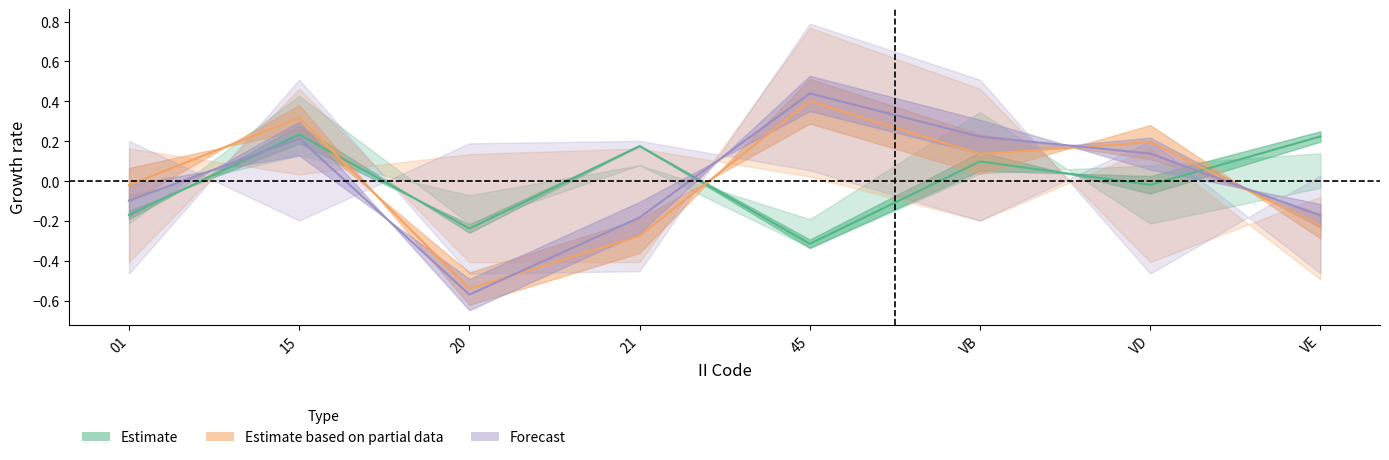

What value does the Forecast series have at VD?

0.1